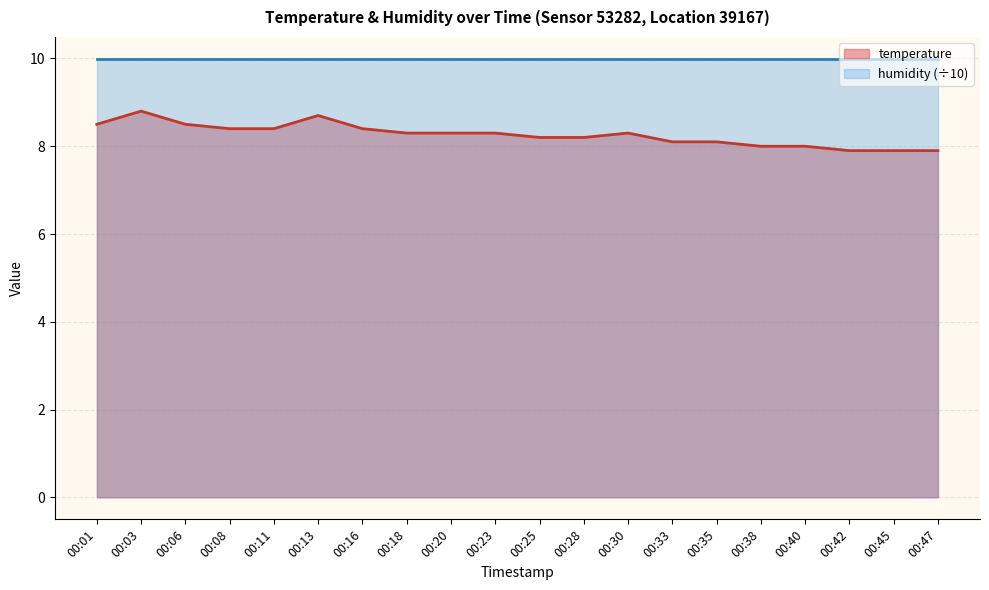

What is the value of the temperature point at the 11th from the left?

8.2